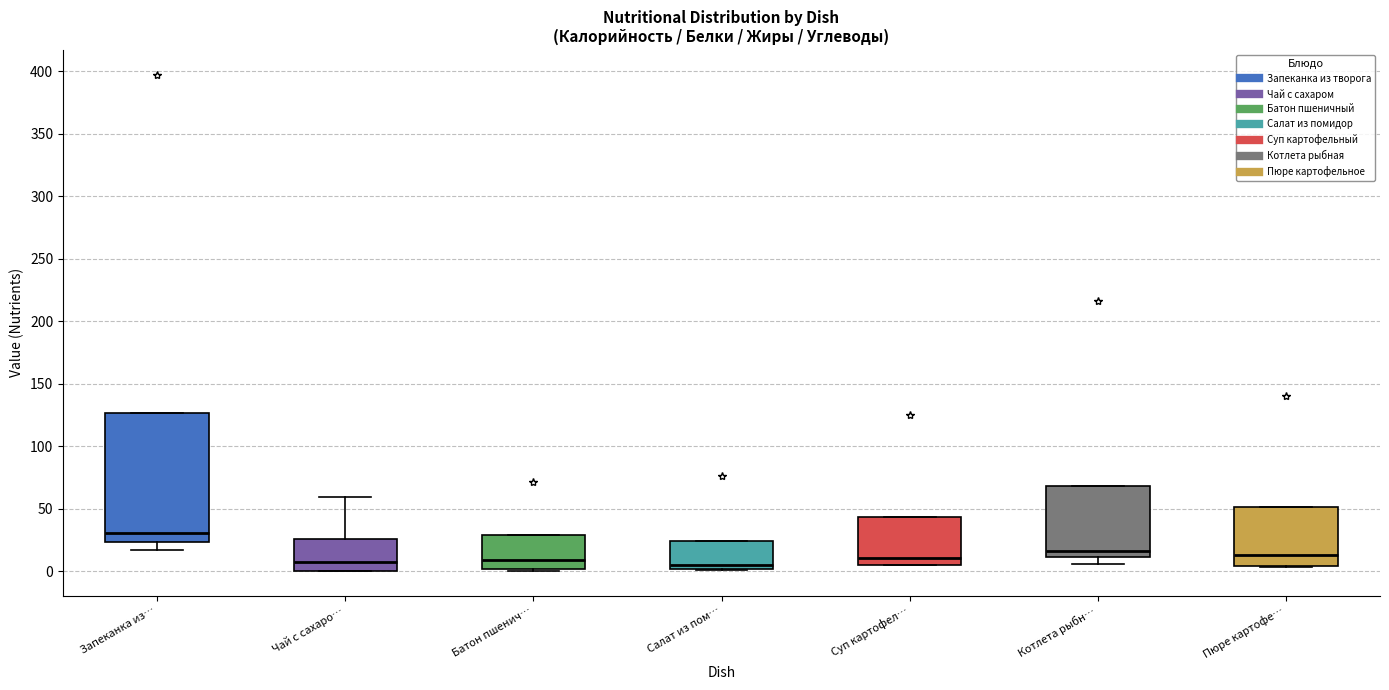

Where is the upper edge of the box for Запеканка из… on the y-axis? The values are not printed on the chart, so give them approximately, as read against the axis.

125